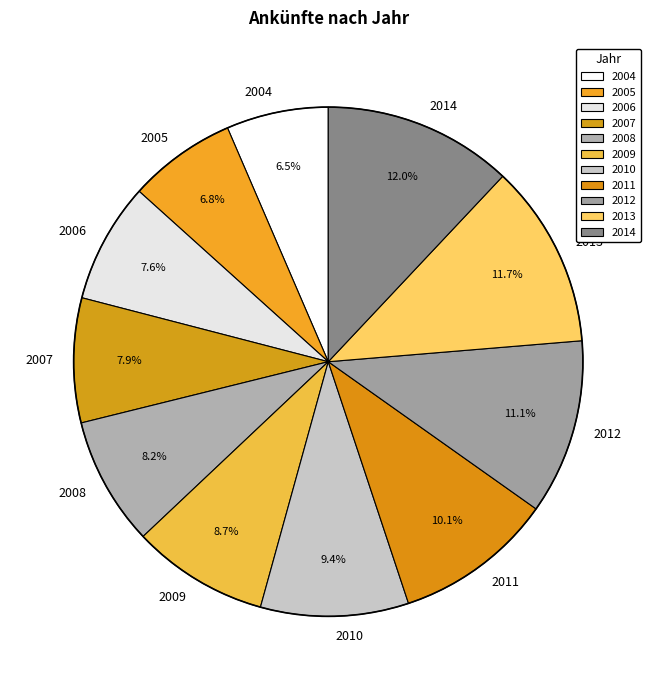

How many slices are in this pie chart?

11